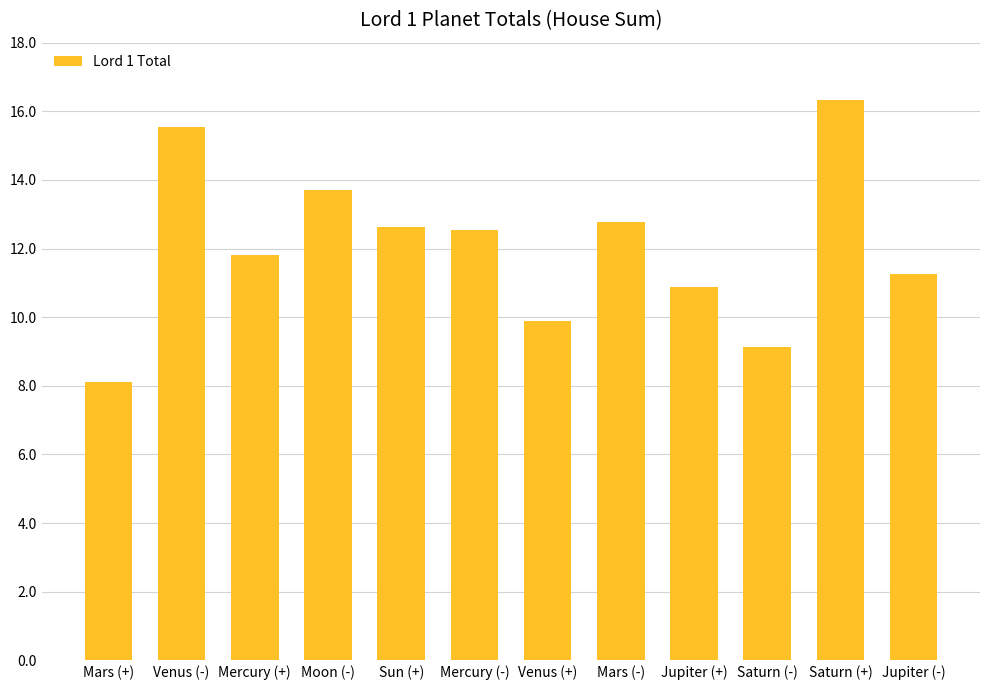

What position from the right is Sun (+)?

8